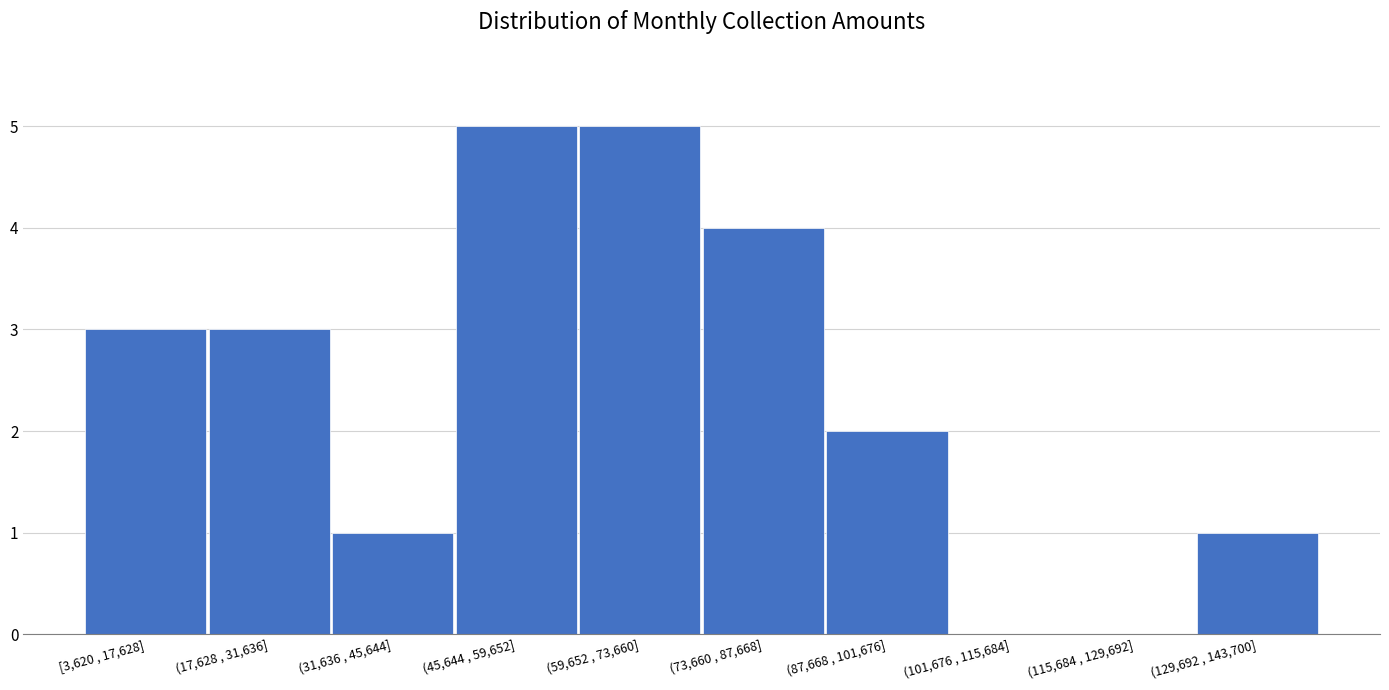

Reading left to right, what are all the values shown in this chart?

[3,620 , 17,628]=3	(17,628 , 31,636]=3	(31,636 , 45,644]=1	(45,644 , 59,652]=5	(59,652 , 73,660]=5	(73,660 , 87,668]=4	(87,668 , 101,676]=2	(101,676 , 115,684]=0	(115,684 , 129,692]=0	(129,692 , 143,700]=1